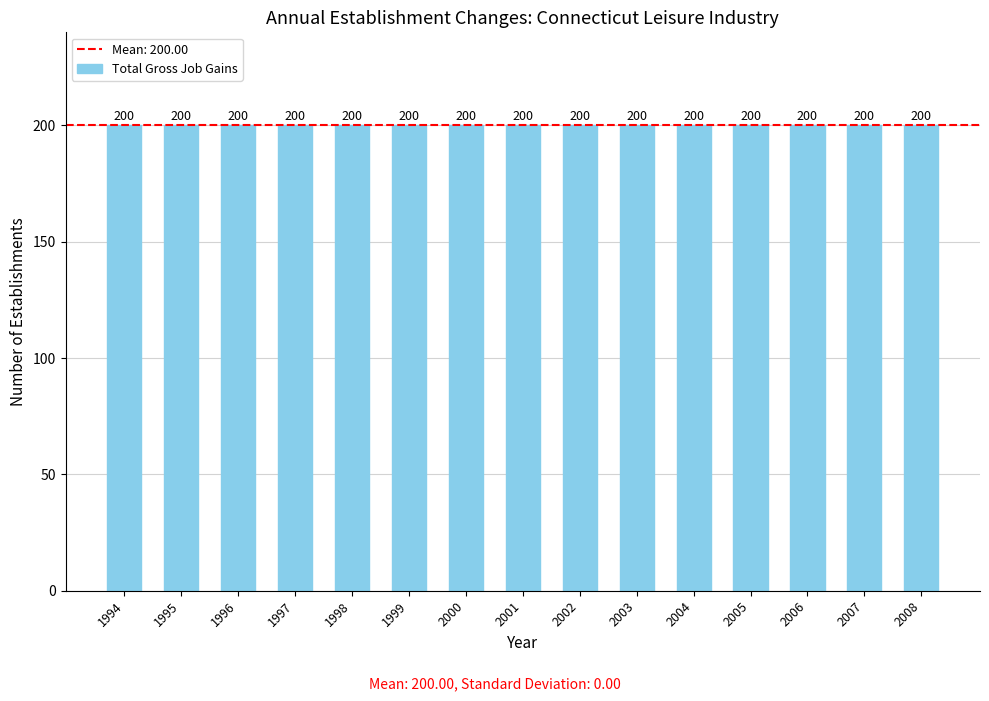

How many groups of bars are there?

15